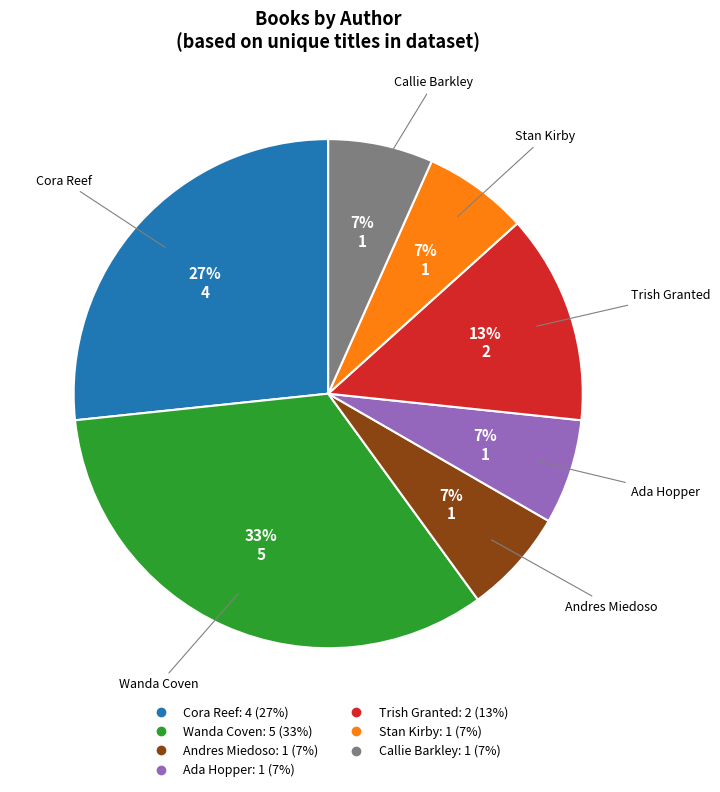

How many slices are in this pie chart?

7